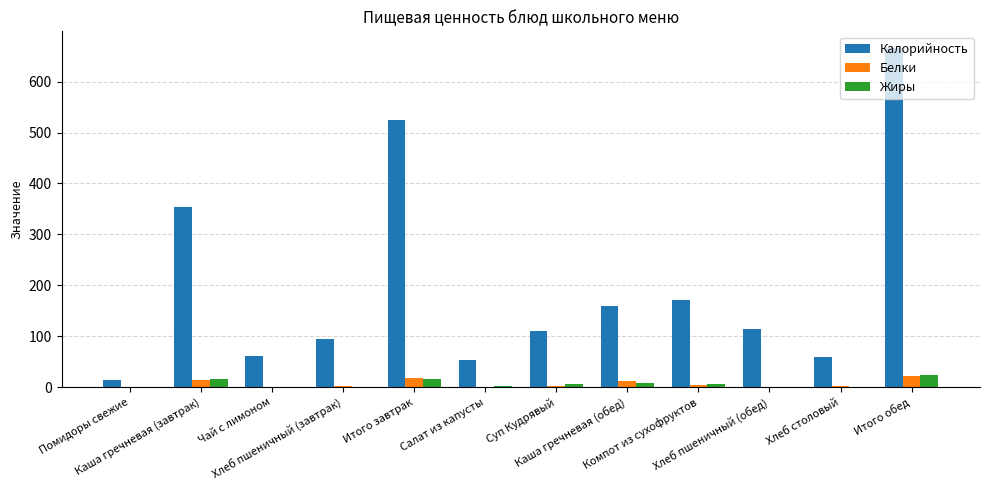

What is the spread (max minus min) of values at Каша гречневая (завтрак)?

340.0